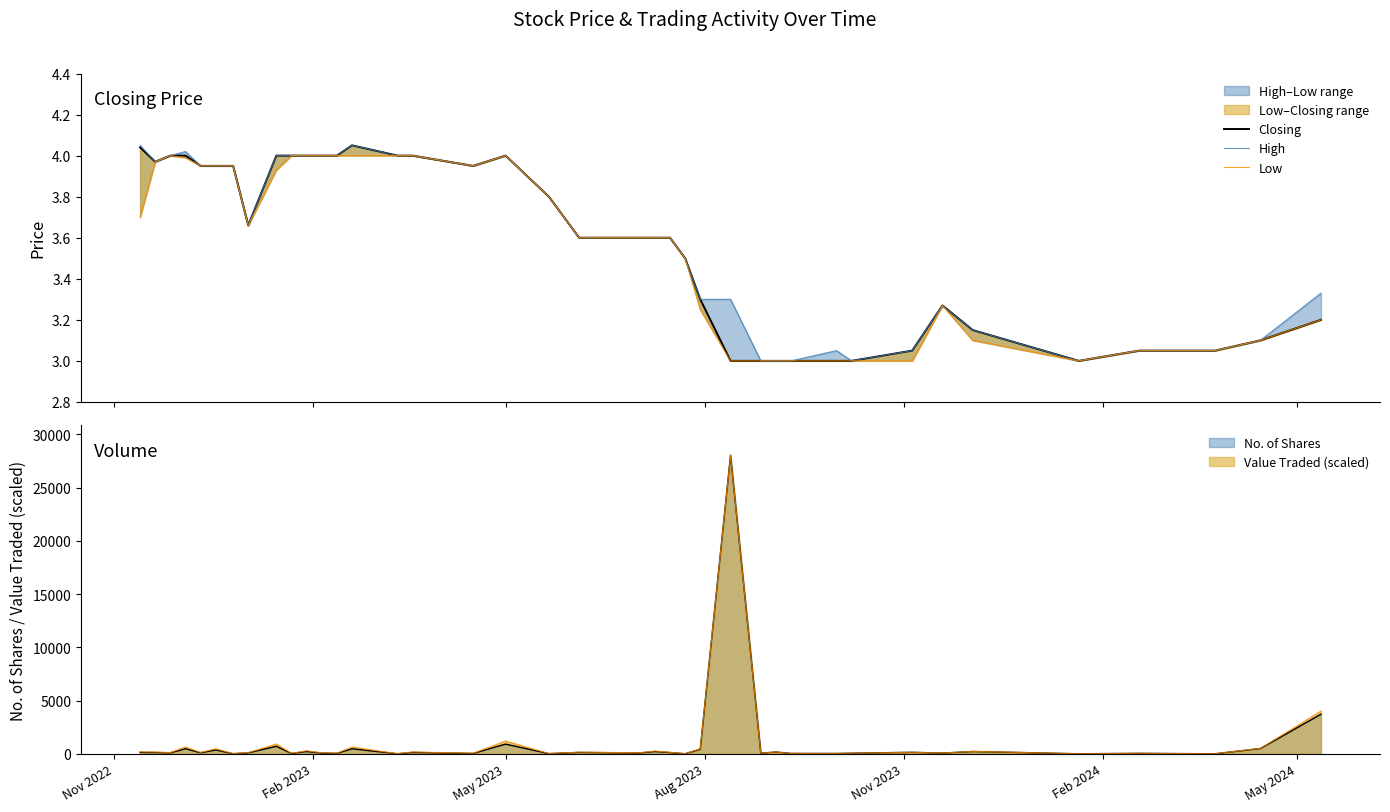

What is the maximum value for Low?

4.0